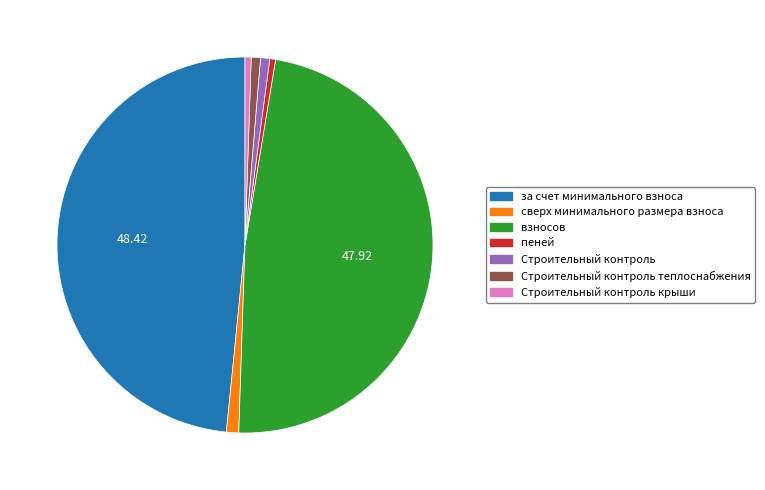

Count the number of slices in the pie.

7